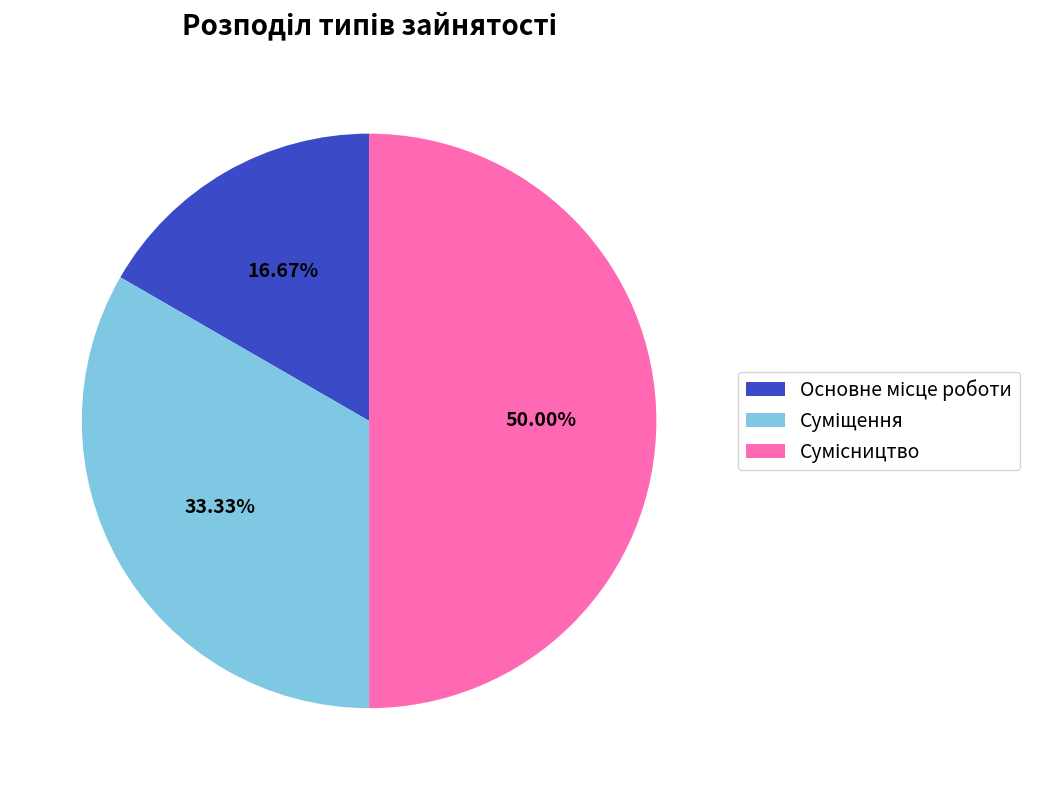

Does Основне місце роботи represent more than half of the total?

No